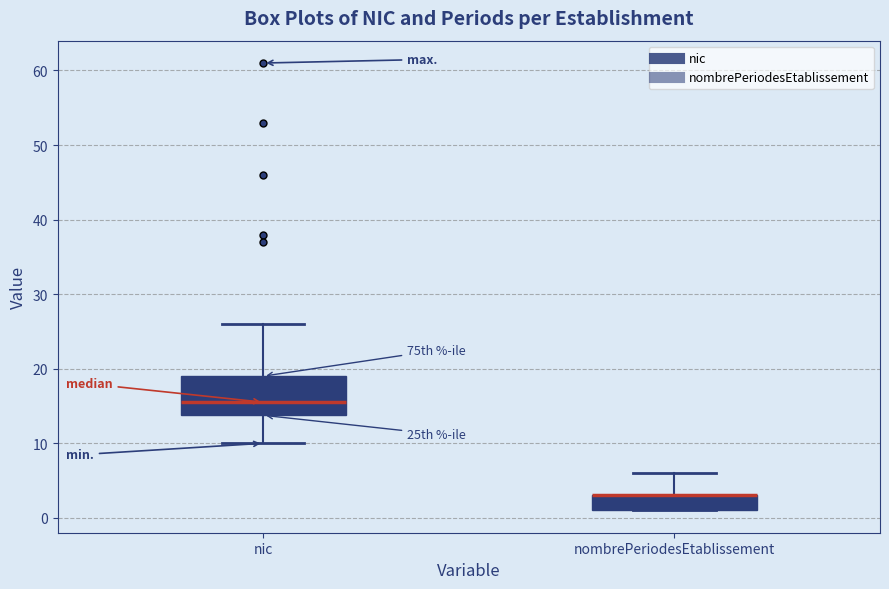

Reading left to right, transcribe this box plot: for each box, give where its median line is, the range the box spans, and where its two whiskers end, as read against the y-axis. The values are not printed on the chart, so give them approximately, as read against the axis.

nic: median 16, box 14 to 19, whiskers 10 to 26
nombrePeriodesEtablissement: median 3 (drawn on the box's upper edge), box 1 to 3, whiskers 1 to 6